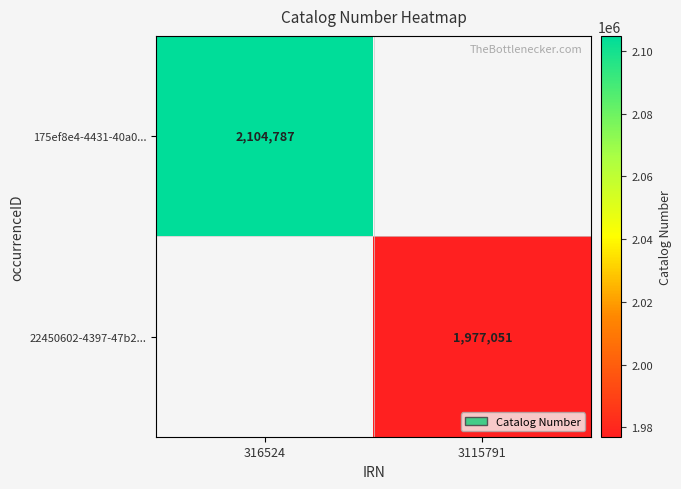

The 175ef8e4-4431-40a0... series shows 3102826 at 316524. True or false?

False